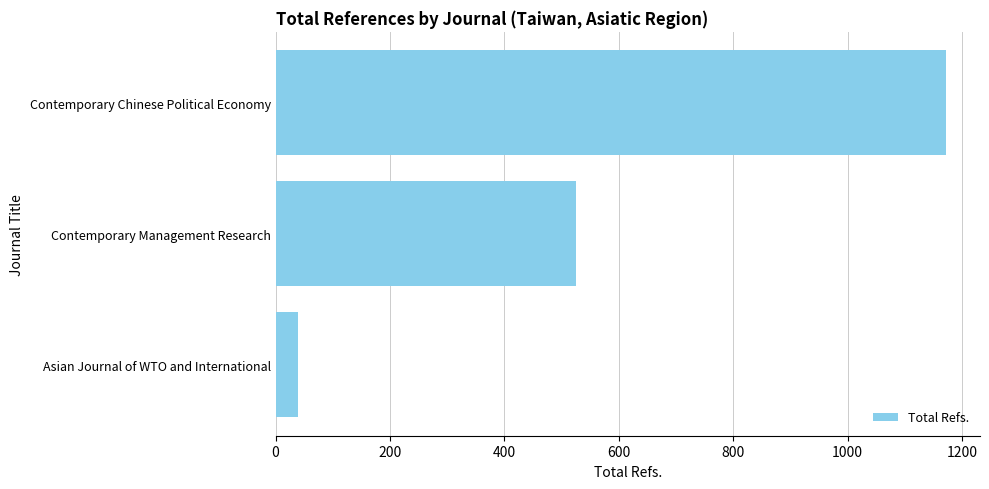

True or false: the data shows 570 at Contemporary Chinese Political Economy.

False